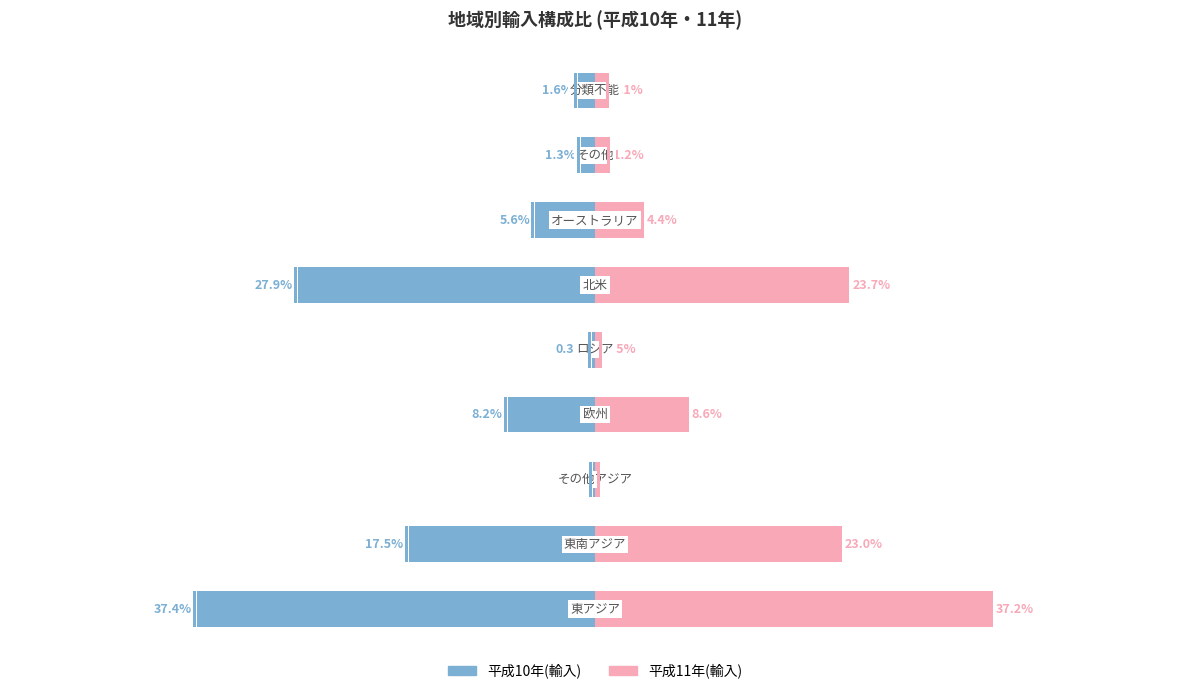

Does the chart contain stacked bars?

No